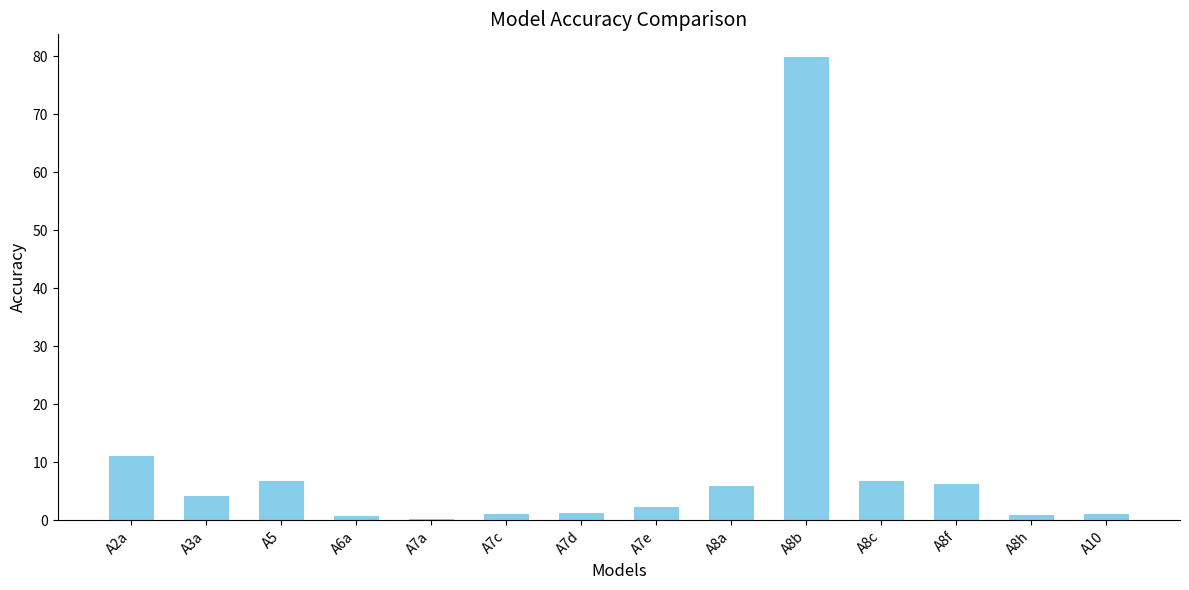

Where is the data nearest to the value 40?

A2a